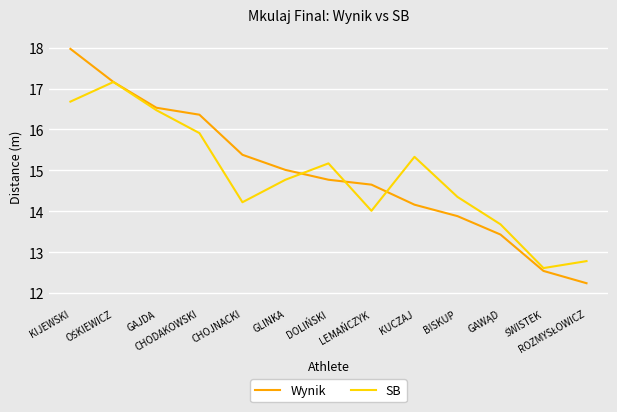

What is the difference between the second highest and minimum values in the SB series?

4.1